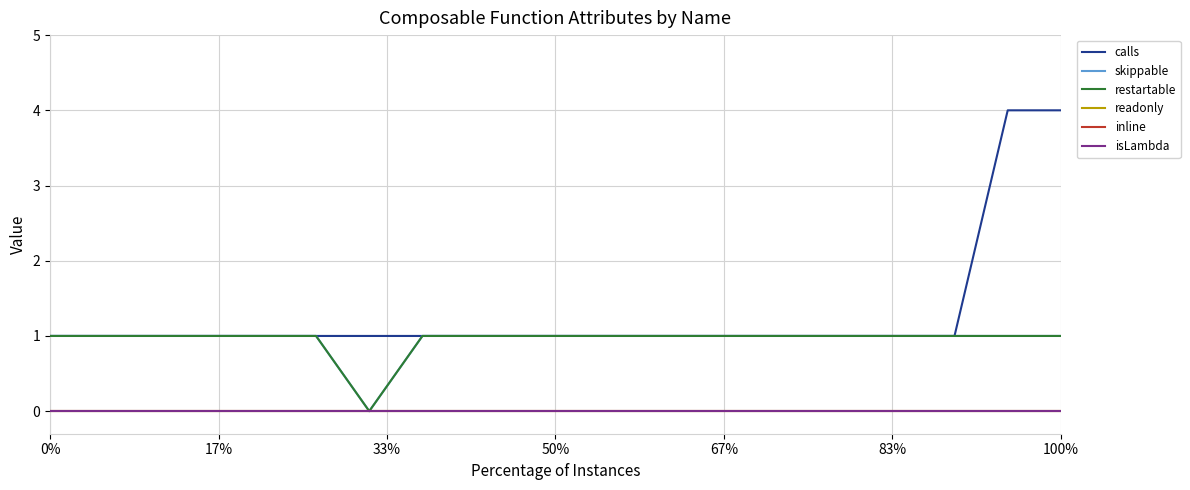

At which category does the chart reach its minimum across all series?

100%